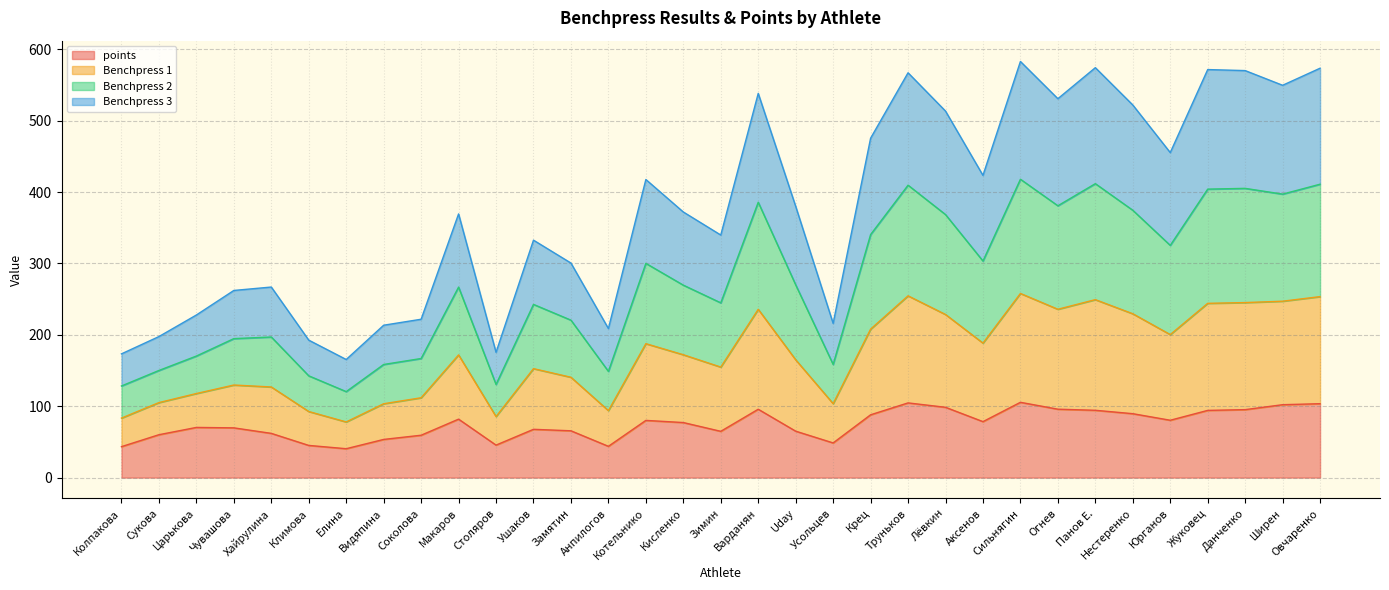

In points, how many points are higher than both neighbors (excluding endpoints)?

7